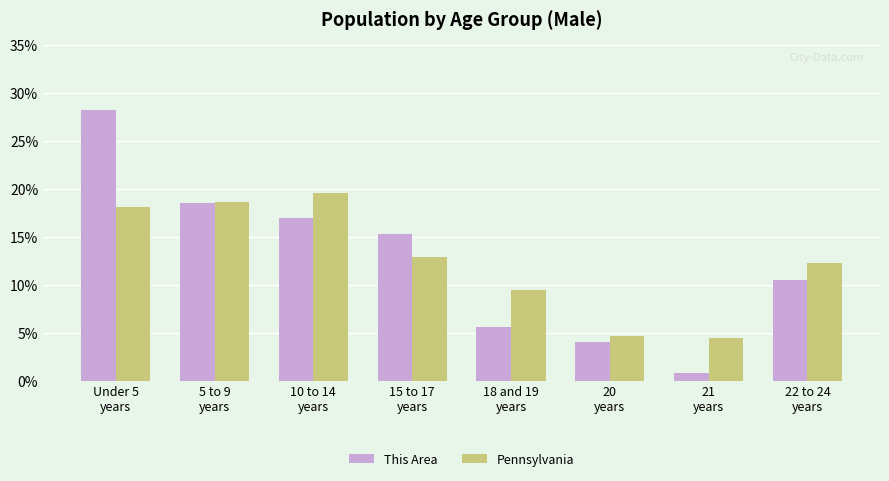

What is the smallest value displayed?

0.8